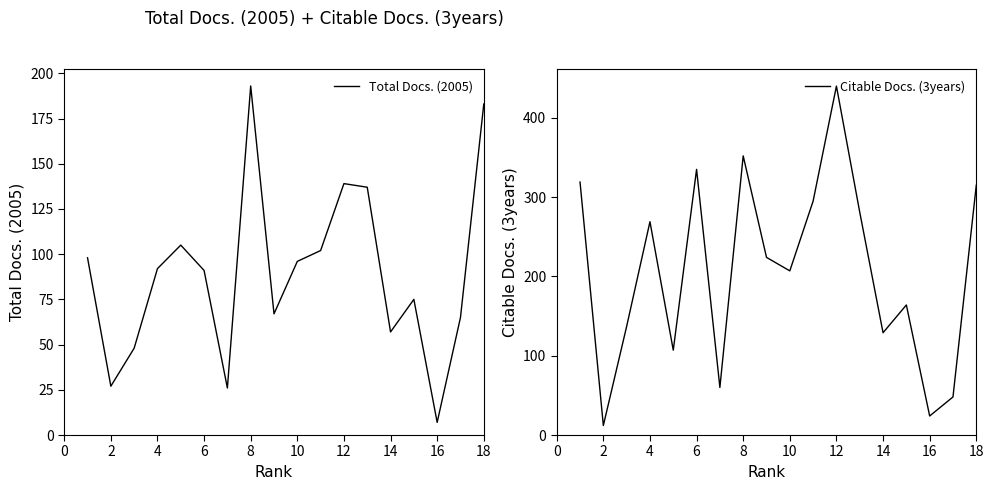

Does the chart display data point markers on the line(s)?

No